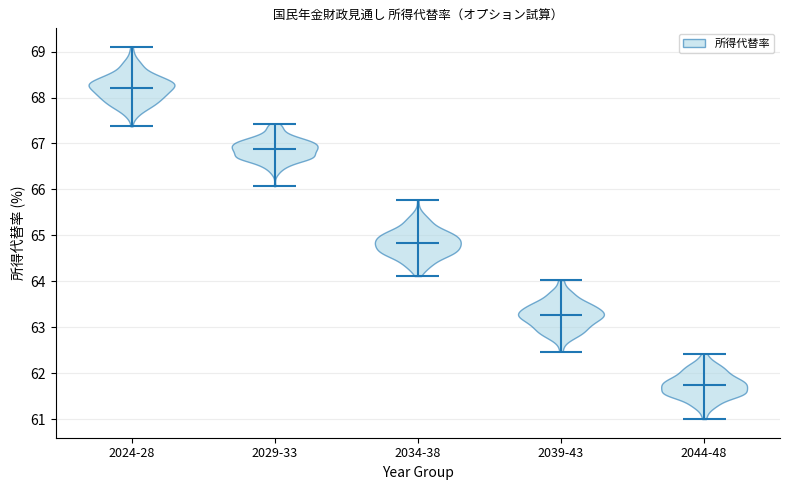

Reading left to right, read every violin against the y-axis: where its median line is, and the lowest and highest points it reaches. The values are not printed on the chart, so give them approximately, as read against the axis.

2024-28: median line 68.2, lowest point 67.4, highest point 69.1
2029-33: median line 66.9, lowest point 66.1, highest point 67.4
2034-38: median line 64.8, lowest point 64.1, highest point 65.8
2039-43: median line 63.3, lowest point 62.5, highest point 64.0
2044-48: median line 61.7, lowest point 61.0, highest point 62.4